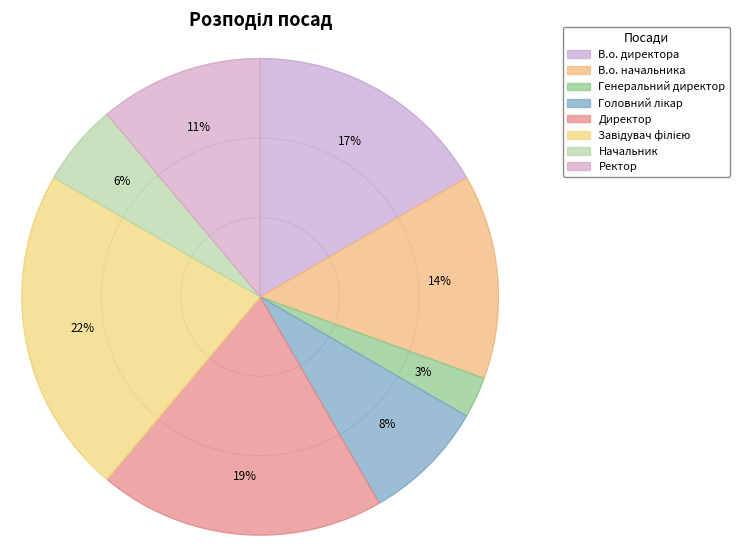

True or false: В.о. директора accounts for 17% of the total.

True